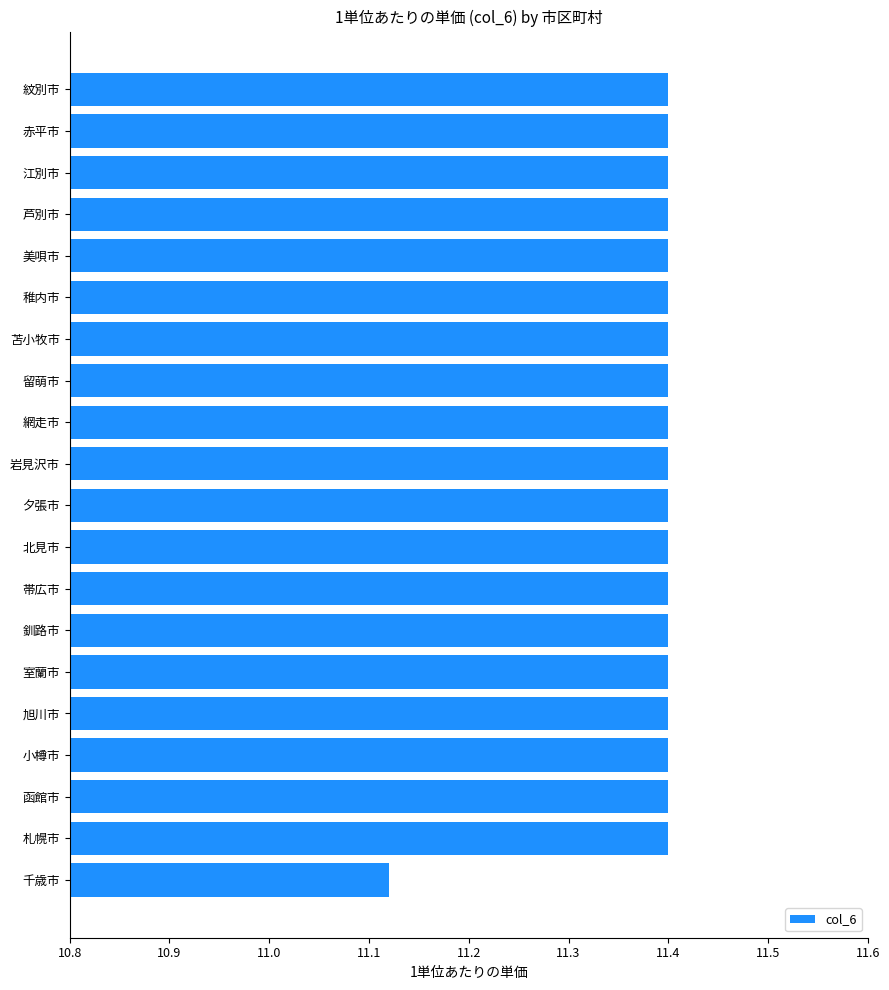

Where is the data nearest to the value 11?

千歳市